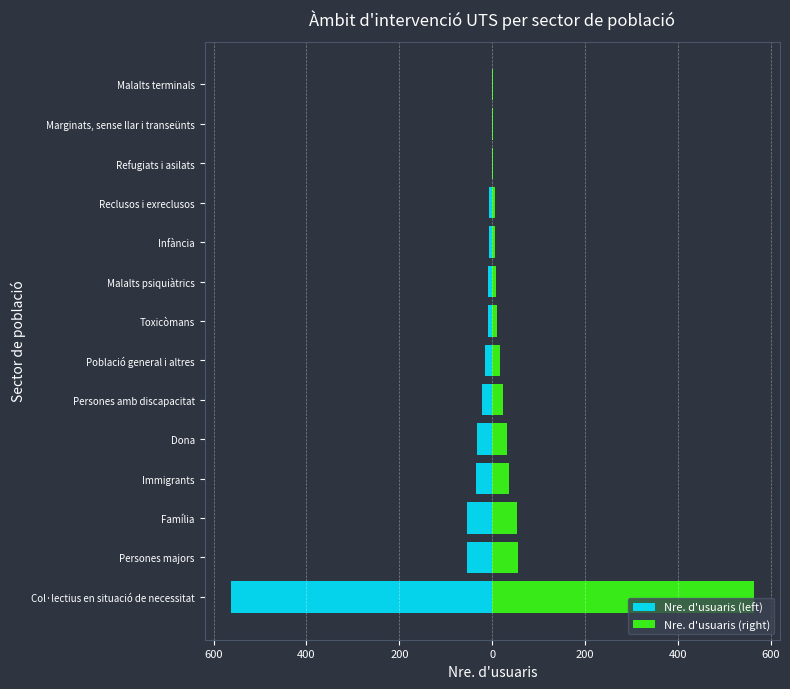

Which series has the largest total across all categories?

Nre. d'usuaris (right)